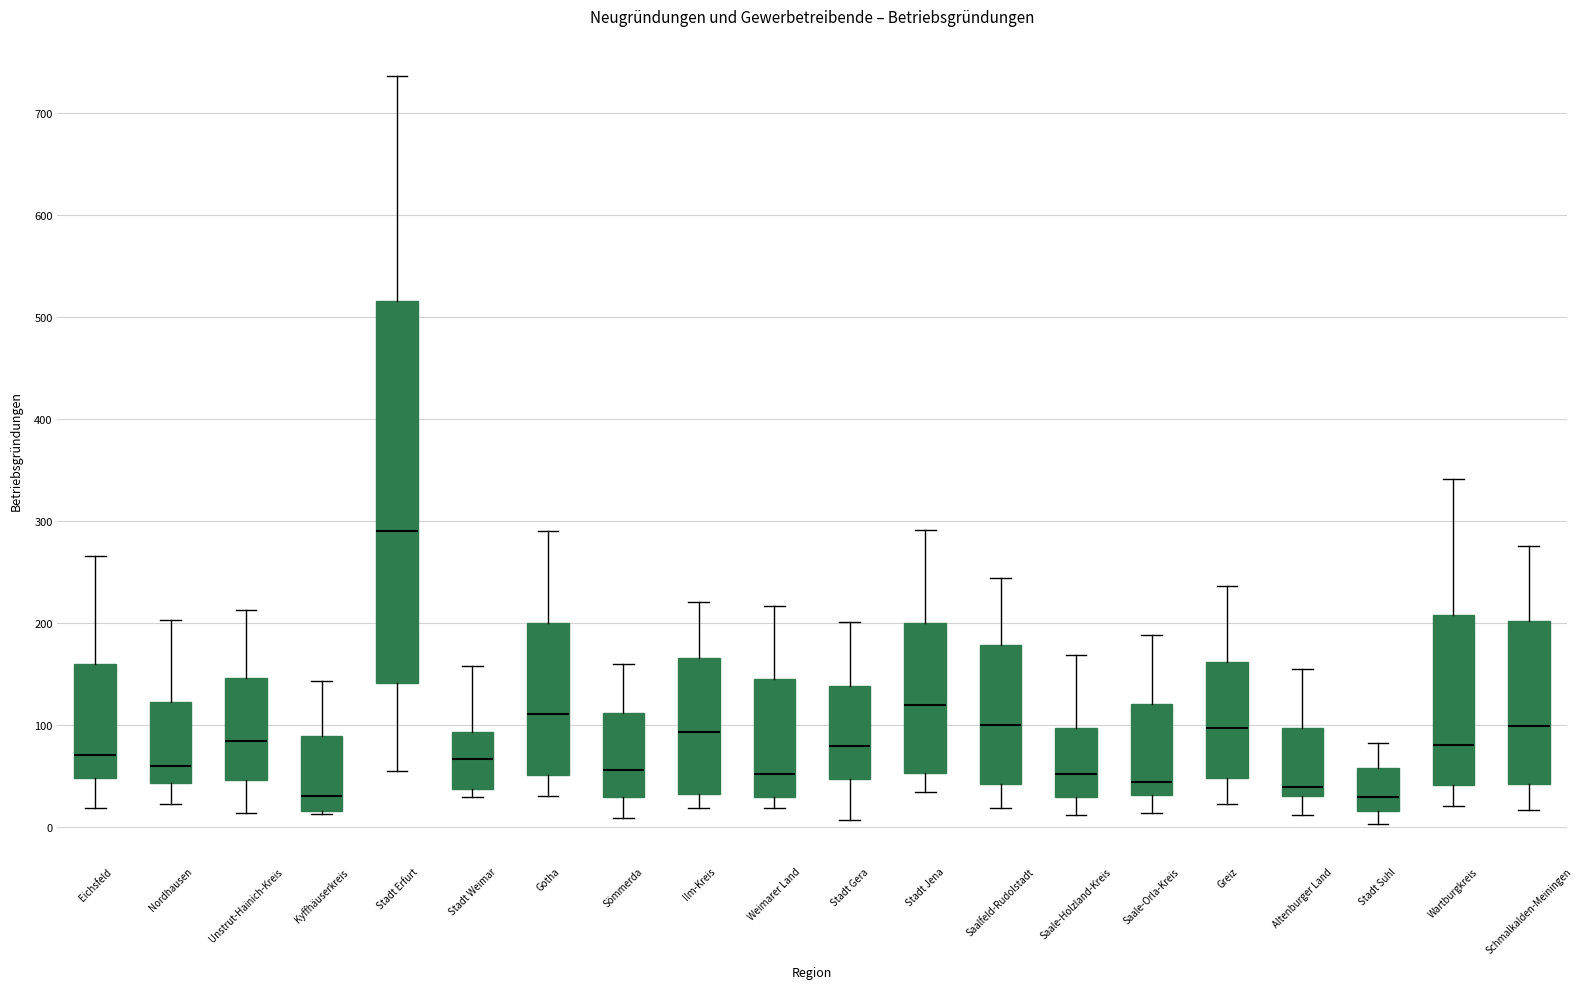

Reading left to right, read every box against the y-axis: the position of its median line, the range the box covers, and the ends of its whiskers. The values are not printed on the chart, so give them approximately, as read against the axis.

Eichsfeld: median 70, box 50 to 160, whiskers 20 to 270
Nordhausen: median 60, box 40 to 120, whiskers 20 to 200
Unstrut-Hainich-Kreis: median 80, box 50 to 150, whiskers 10 to 210
Kyffhäuserkreis: median 30, box 20 to 90, whiskers 10 to 140
Stadt Erfurt: median 290, box 140 to 520, whiskers 60 to 740
Stadt Weimar: median 70, box 40 to 90, whiskers 30 to 160
Gotha: median 110, box 50 to 200, whiskers 30 to 290
Sömmerda: median 60, box 30 to 110, whiskers 10 to 160
Ilm-Kreis: median 90, box 30 to 170, whiskers 20 to 220
Weimarer Land: median 50, box 30 to 150, whiskers 20 to 220
Stadt Gera: median 80, box 50 to 140, whiskers 10 to 200
Stadt Jena: median 120, box 50 to 200, whiskers 30 to 290
Saalfeld-Rudolstadt: median 100, box 40 to 180, whiskers 20 to 240
Saale-Holzland-Kreis: median 50, box 30 to 100, whiskers 10 to 170
Saale-Orla-Kreis: median 40, box 30 to 120, whiskers 10 to 190
Greiz: median 100, box 50 to 160, whiskers 20 to 240
Altenburger Land: median 40, box 30 to 100, whiskers 10 to 160
Stadt Suhl: median 30, box 20 to 60, whiskers 0 to 80
Wartburgkreis: median 80, box 40 to 210, whiskers 20 to 340
Schmalkalden-Meiningen: median 100, box 40 to 200, whiskers 20 to 280